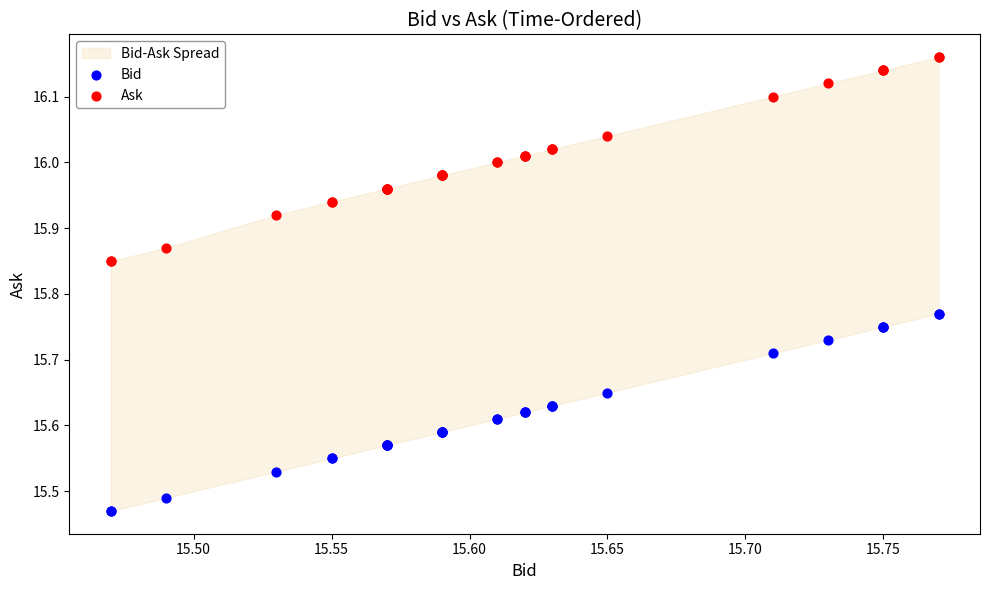

Which series reaches the maximum Y coordinate?

Ask